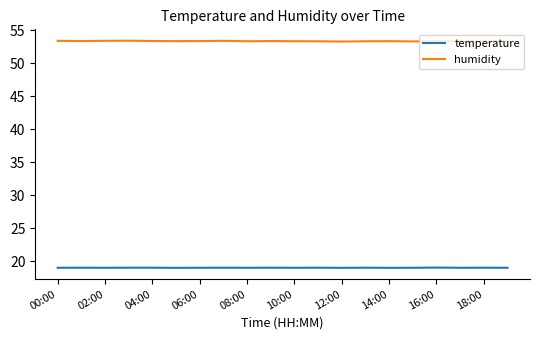

Which series has the largest total across all categories?

humidity